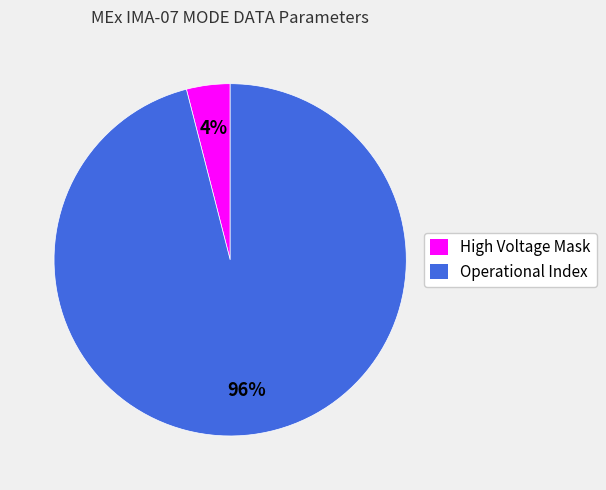

To the nearest percent, what is the difference between the largest and smallest slice percentages?

92%